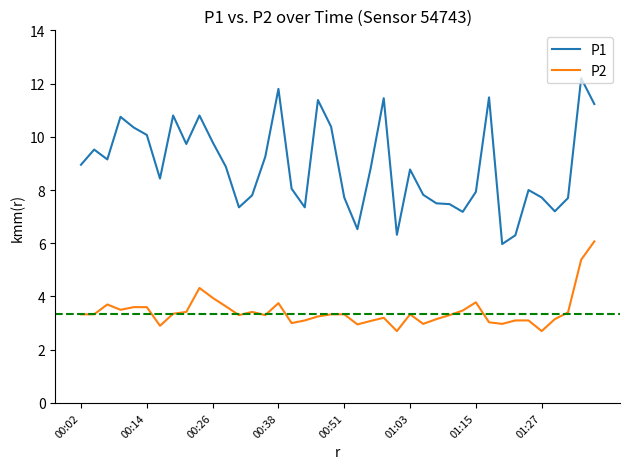

Rank the series by their average value, from lowest to highest.

P2, P1